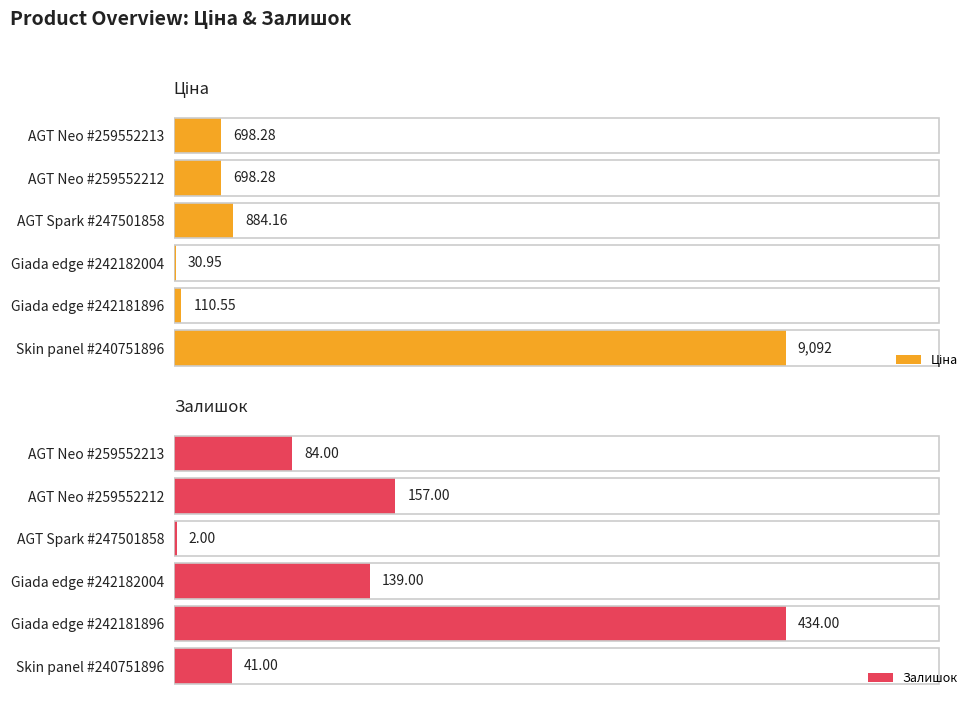

What is the approximate value of Залишок at Giada edge #242182004?

139.0